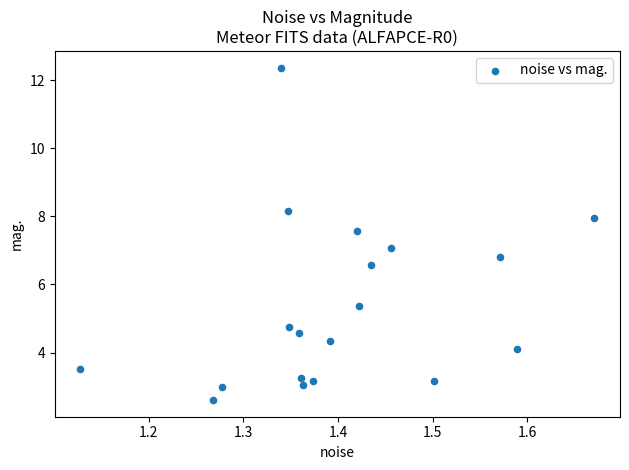

What is the range of Y values (max minus min)?

9.8